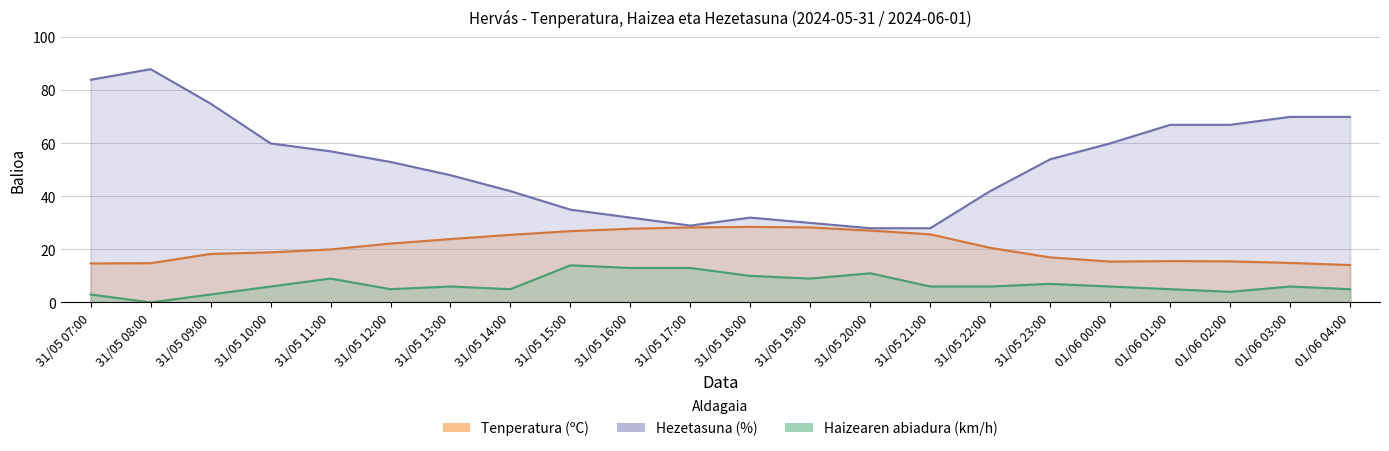

At which label does Tenperatura (ºC) reach its minimum?

01/06 04:00